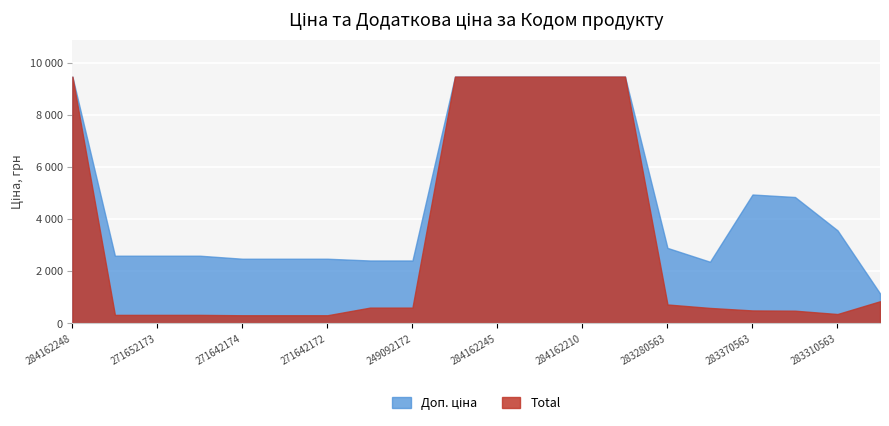

Which series changed the most between 271652172 and 283310563?

Доп. ціна